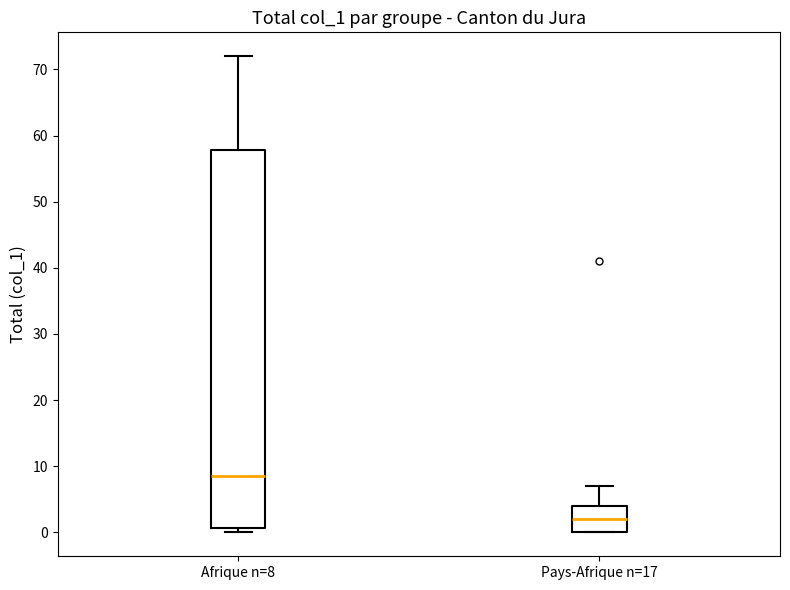

Reading left to right, transcribe this box plot: for each box, give where its median line is, the range the box spans, and where its two whiskers end, as read against the y-axis. The values are not printed on the chart, so give them approximately, as read against the axis.

Afrique n=8: median 9, box 1 to 58, whiskers 0 to 72
Pays-Afrique n=17: median 2, box 0 to 4, whiskers 0 to 7